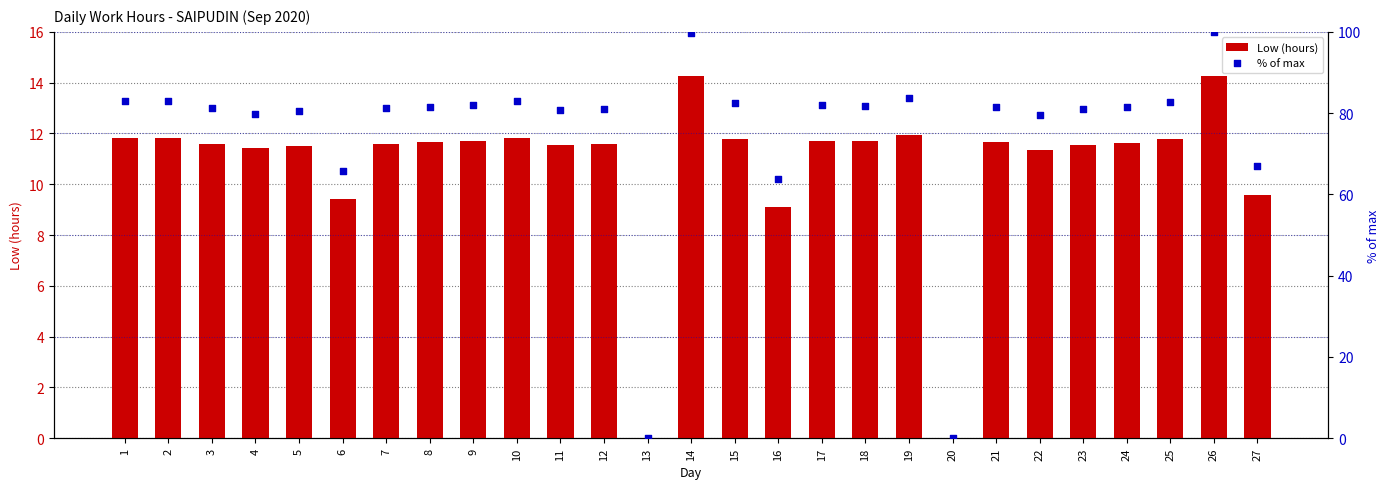

What are all the series names shown in the legend?

Low (hours), % of max